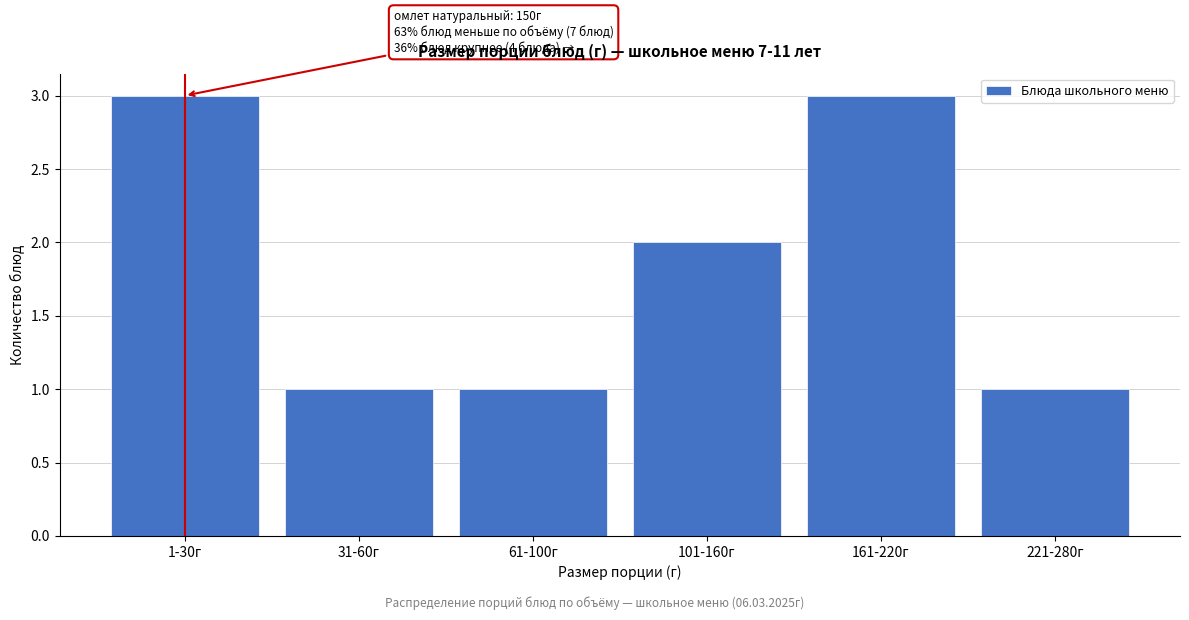

Reading left to right, transcribe all the data shown in this chart.

1-30г=3	31-60г=1	61-100г=1	101-160г=2	161-220г=3	221-280г=1